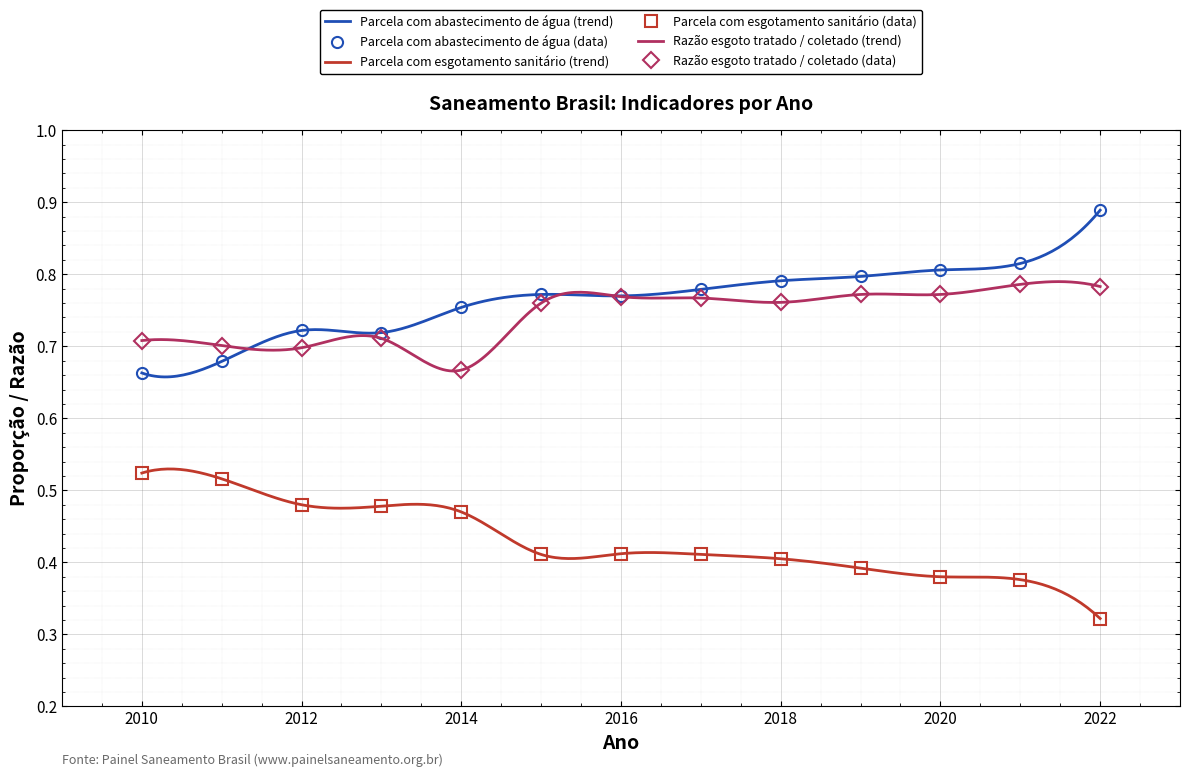

At 2017, list the series in order from largest to smallest.

Parcela com abastecimento de água, Razão esgoto tratado / coletado, Parcela com esgotamento sanitário